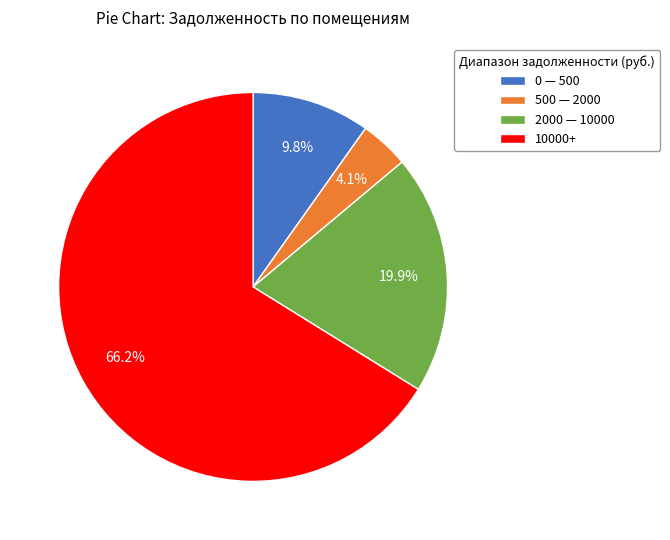

What is the smallest slice in the pie chart?

500 — 2000